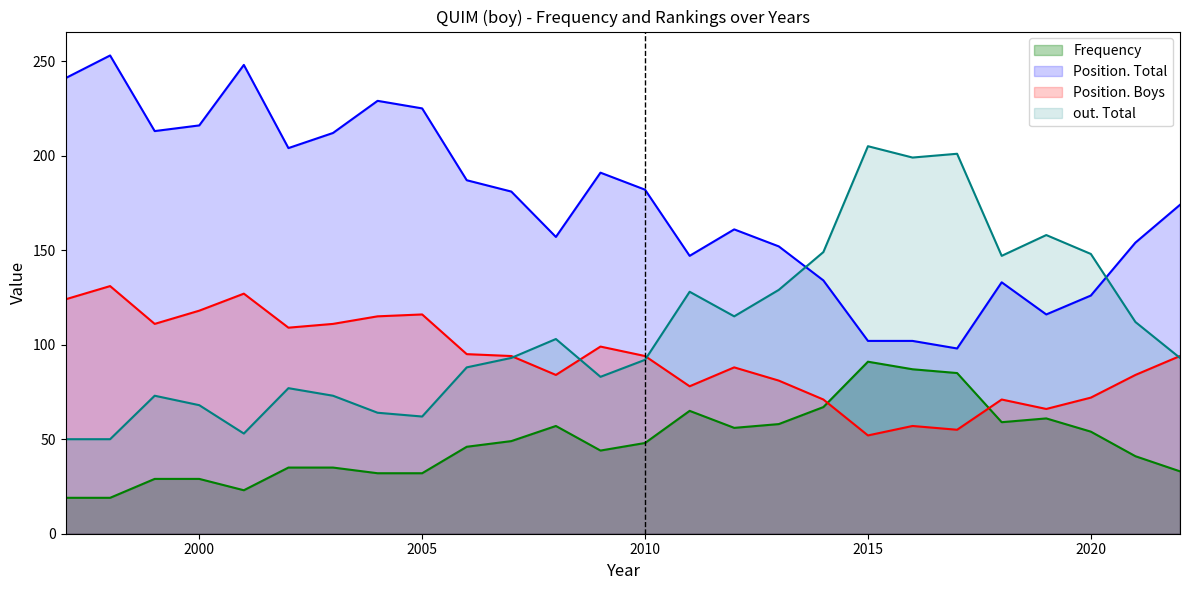

Between which two adjacent categories do out. Total and Position. Boys first intersect?

2007 and 2008